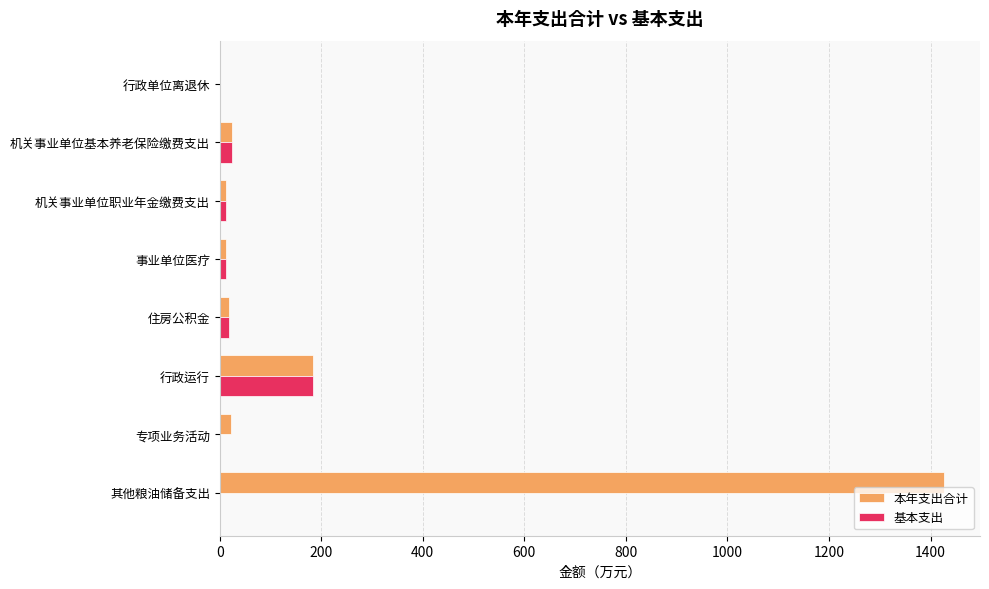

Where is 本年支出合计 nearest to the value 713?

行政运行